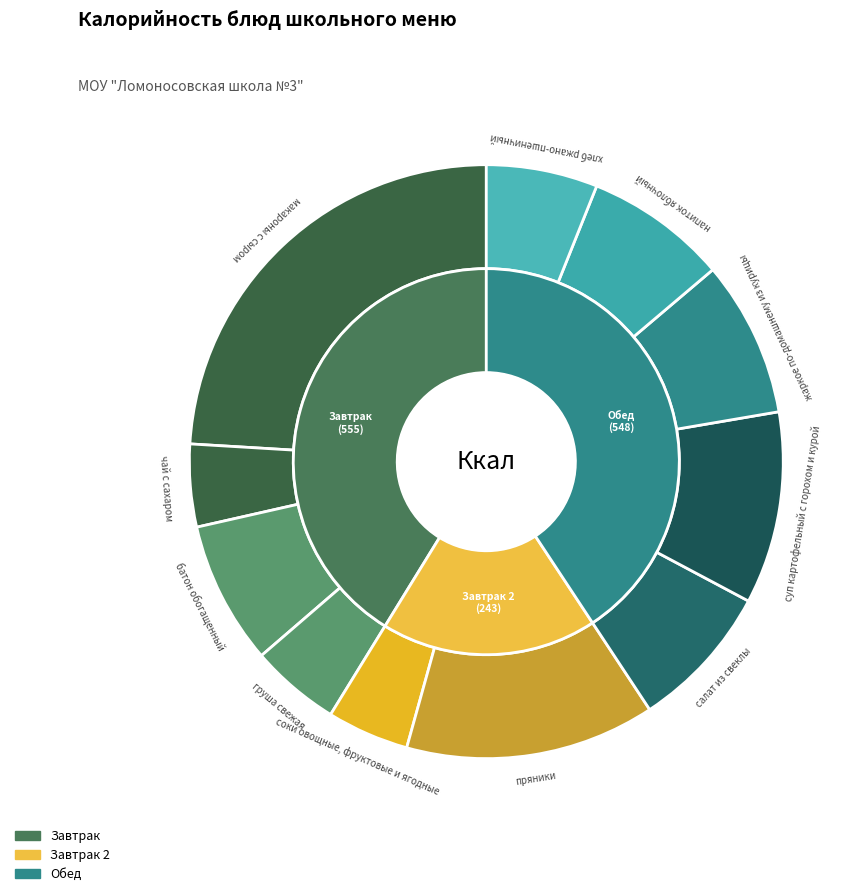

What percentage do макароны с сыром and жаркое по-домашнему из курицы together represent?

32.5%